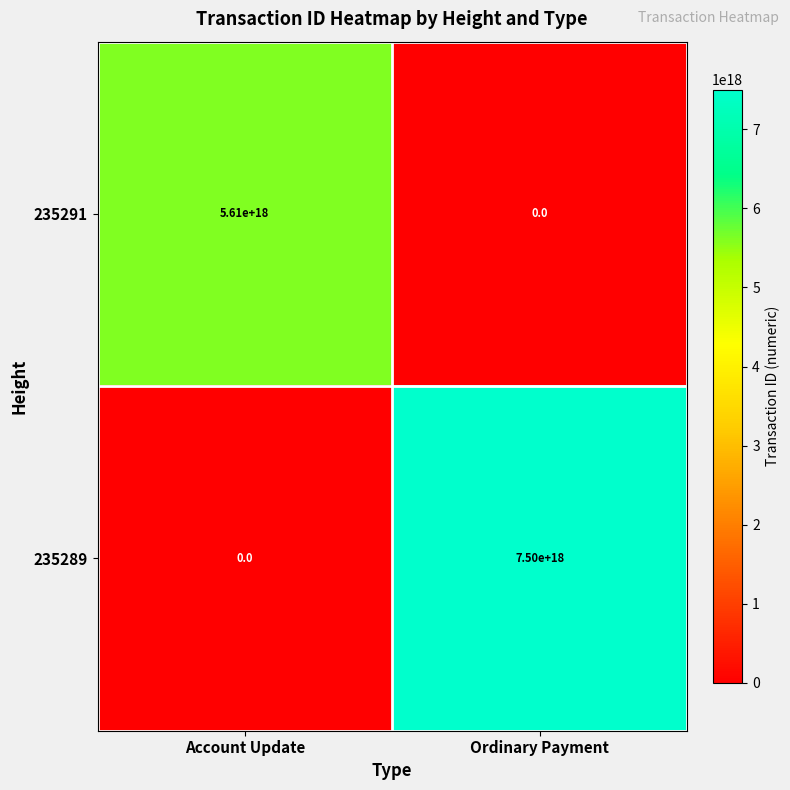

True or false: 235289 has a value of 0 at Account Update.

True